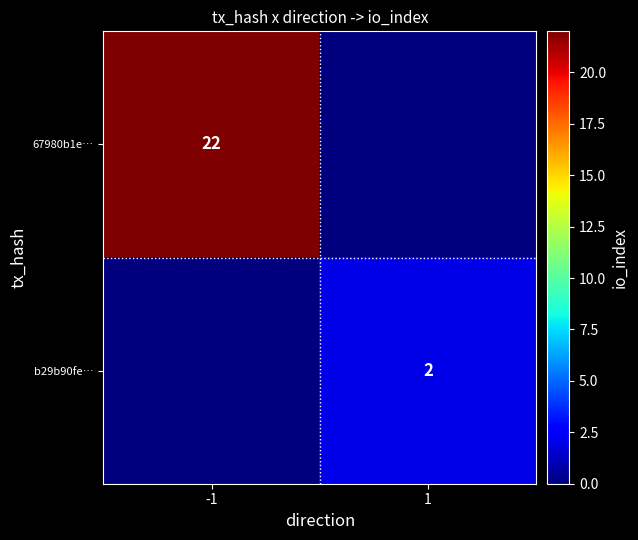

Is it true that 67980b1e… equals 22 at -1?

True